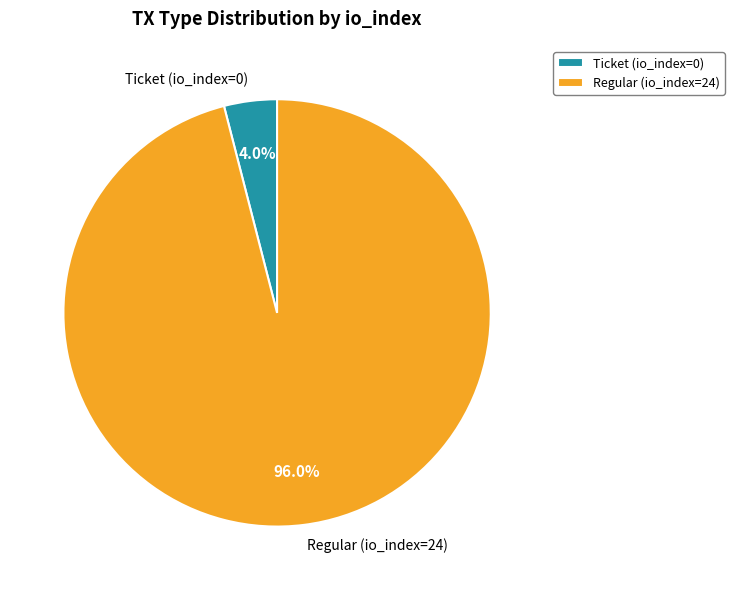

How many slices are in this pie chart?

2